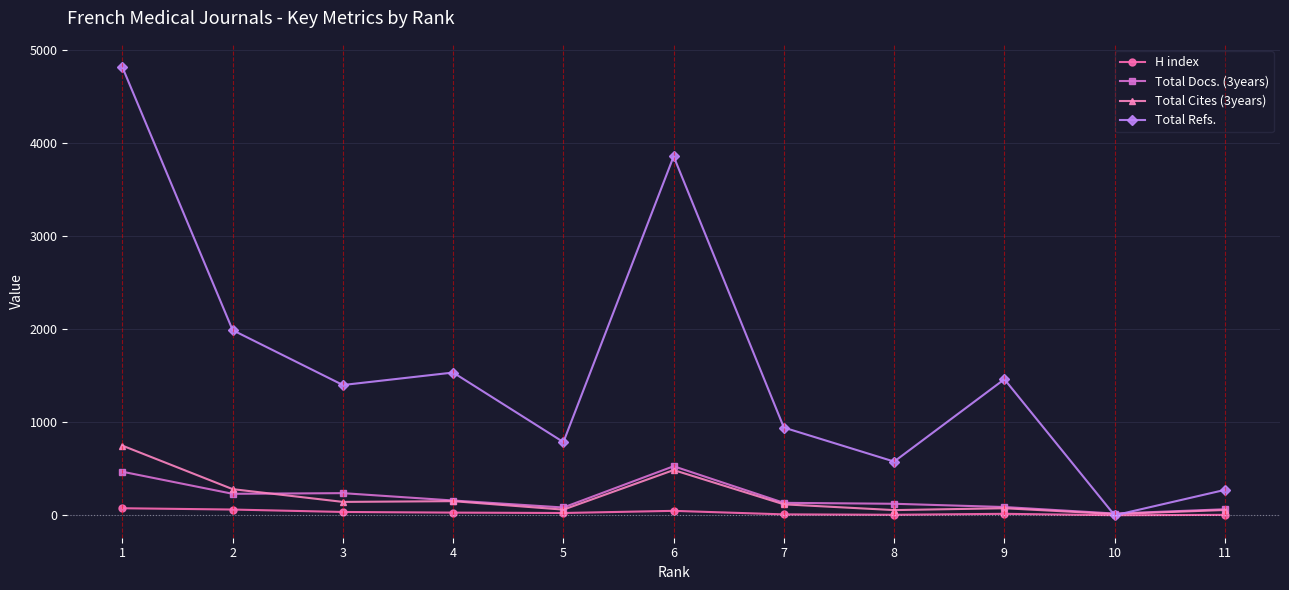

What are all the series names shown in the legend?

H index, Total Docs. (3years), Total Cites (3years), Total Refs.